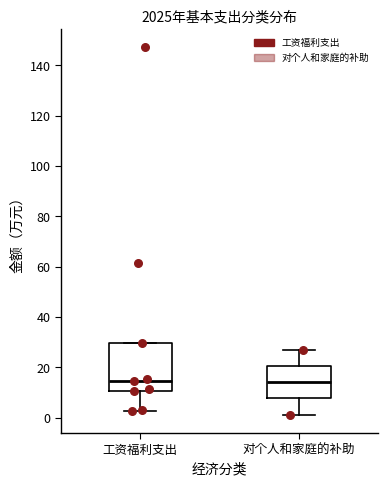

Reading left to right, transcribe this box plot: for each box, give where its median line is, the range the box spans, and where its two whiskers end, as read against the y-axis. The values are not printed on the chart, so give them approximately, as read against the axis.

工资福利支出: median 14, box 10 to 30, whiskers 2 to 30
对个人和家庭的补助: median 14, box 8 to 20, whiskers 2 to 26